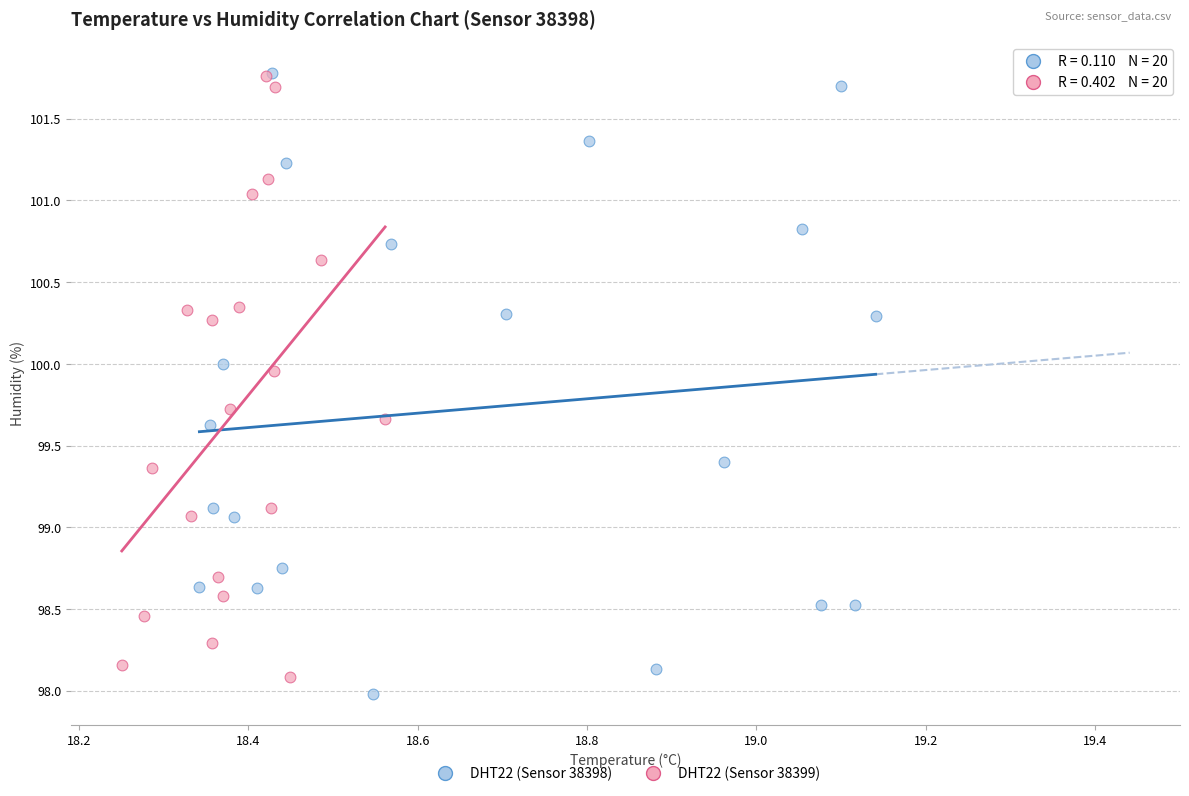

What are all the series names shown in the legend?

DHT22 (Sensor 38398), DHT22 (Sensor 38399)